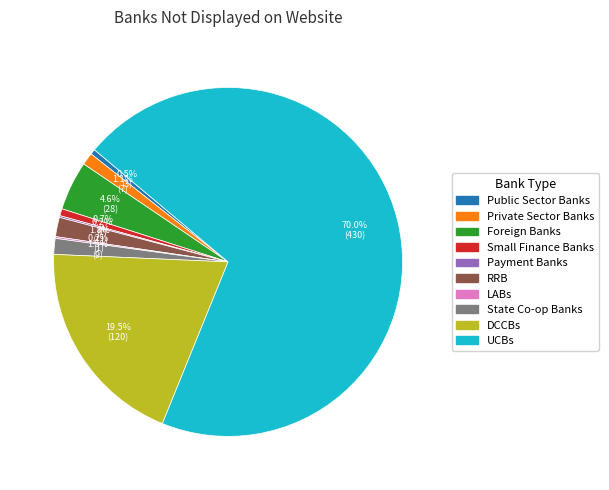

Which slice is the largest?

UCBs